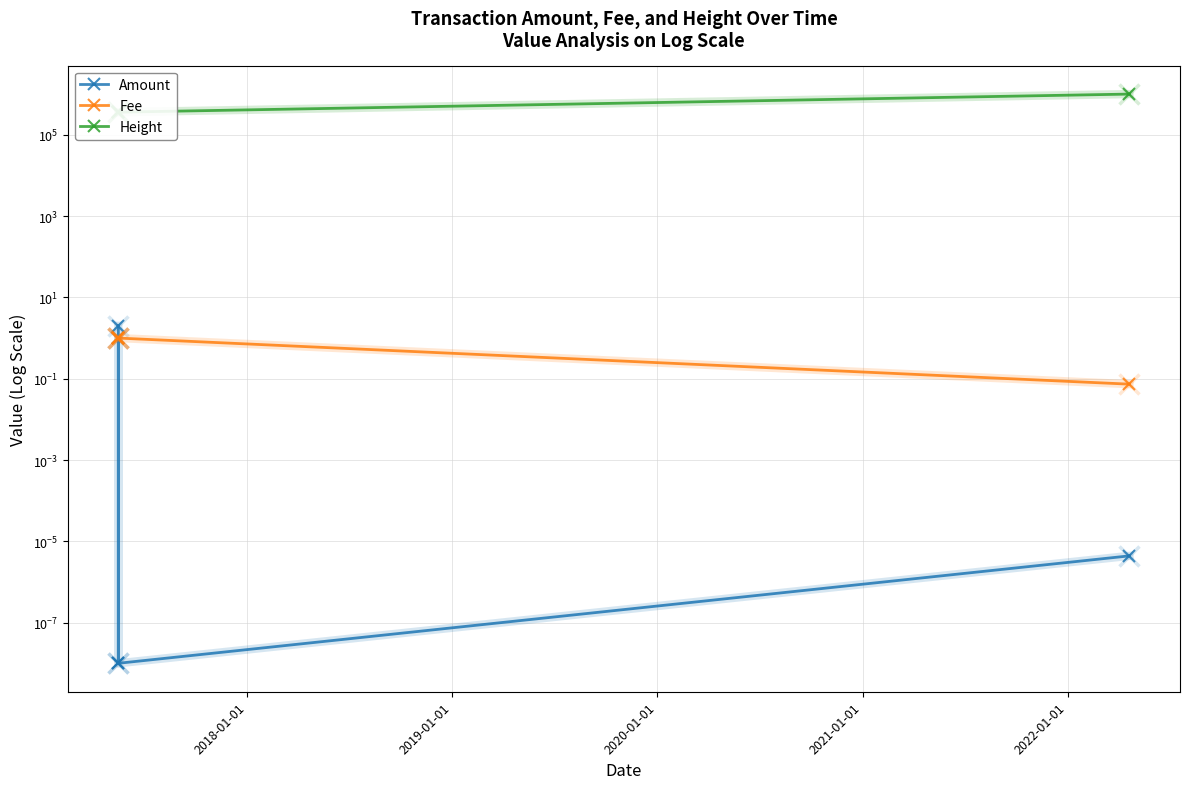

What is the difference between the second highest and minimum values in the Height series?

3.0